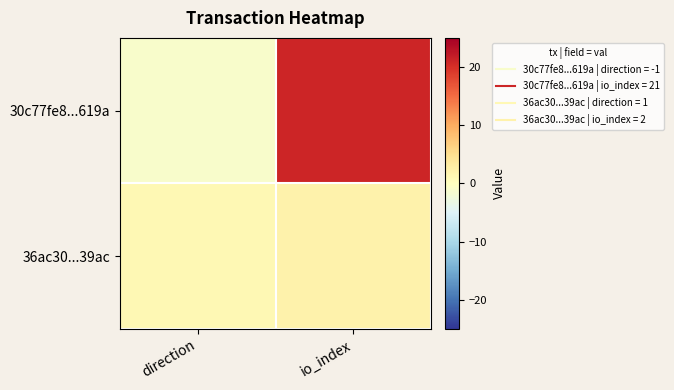

Reading left to right, what are all the values shown in this chart?

30c77fe8...619a: direction=-1	io_index=21
36ac30...39ac: direction=1	io_index=2